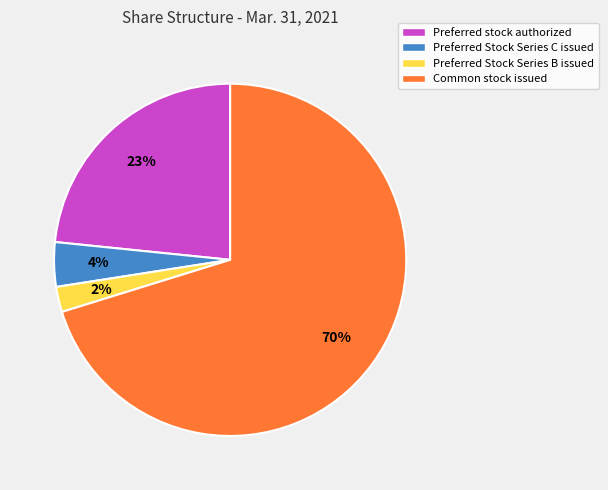

True or false: Preferred Stock Series C issued accounts for 4% of the total.

True